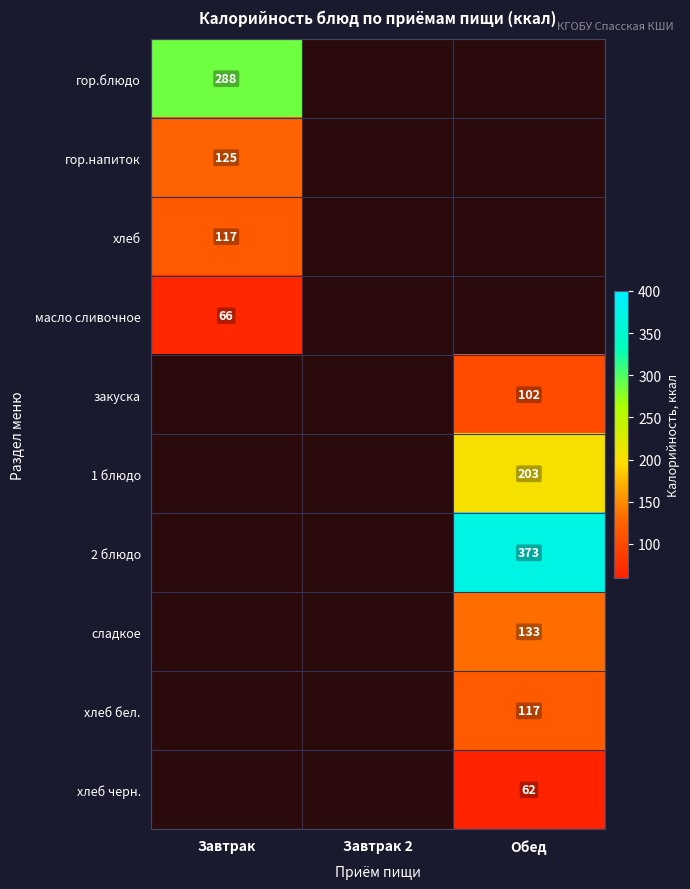

True or false: гор.блюдо has a value of 288 at Завтрак.

True